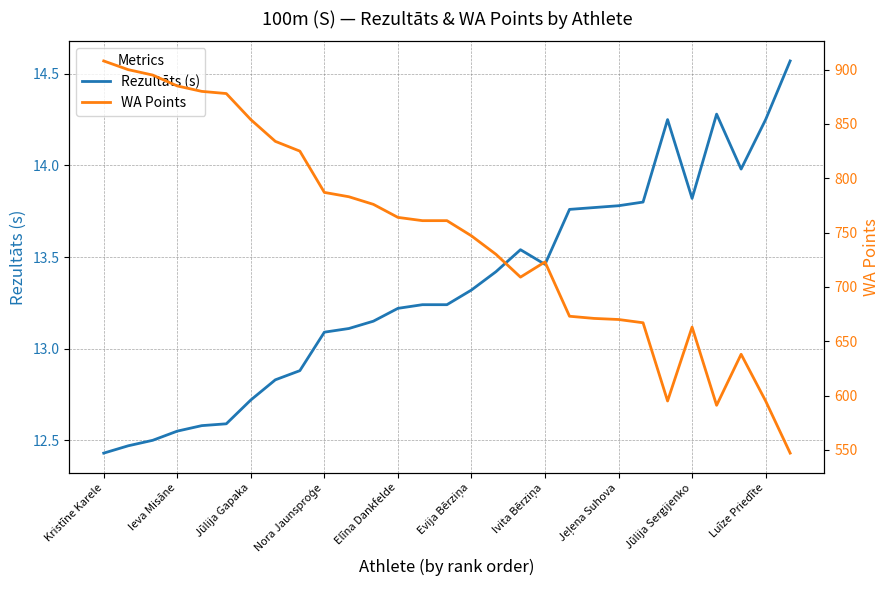

What is the difference between the second highest and second lowest values in the Rezultāts (s) series?

1.8